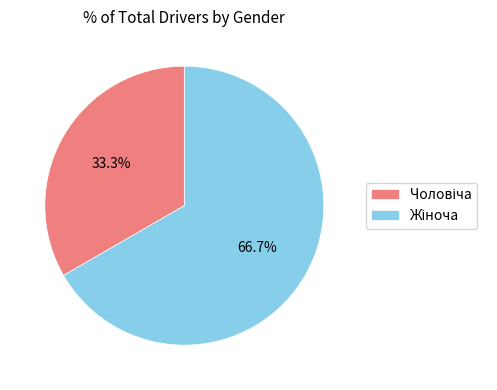

Count the number of slices in the pie.

2